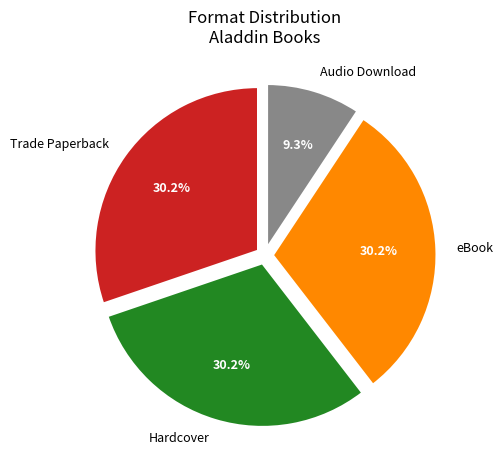

Is there a majority slice in this chart?

No